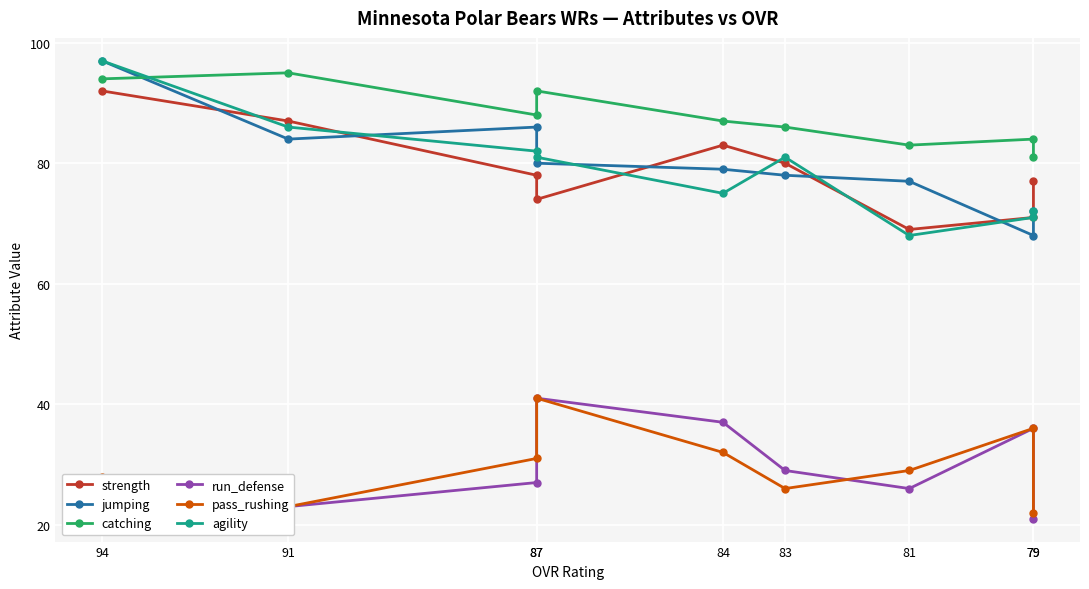

Reading left to right, extract all data points from this chart.

strength: 92	87	78	74	83	80	69	71	77
jumping: 97	84	86	80	79	78	77	68	72
catching: 94	95	88	92	87	86	83	84	81
run_defense: 25	23	27	41	37	29	26	36	21
pass_rushing: 28	23	31	41	32	26	29	36	22
agility: 97	86	82	81	75	81	68	71	72